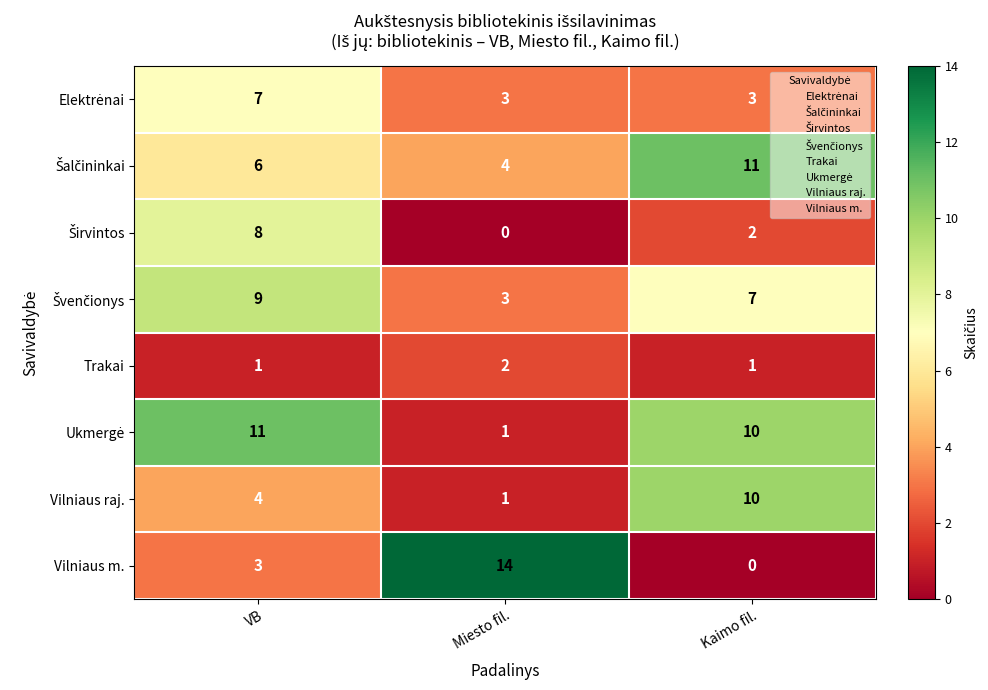

How many series are shown in this chart?

8